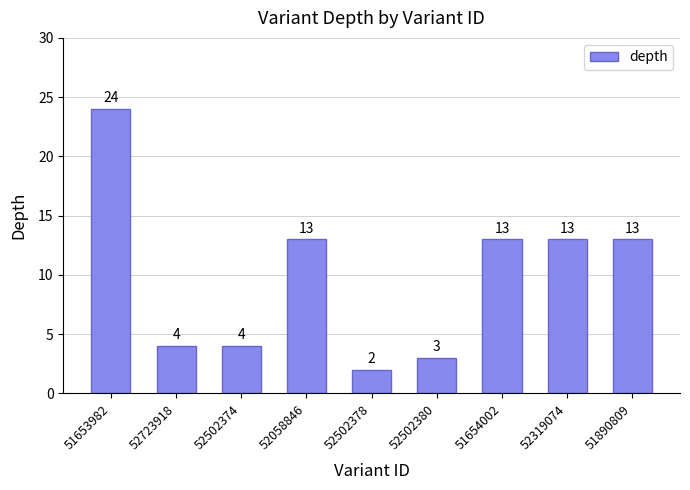

How many values are below 13?

4